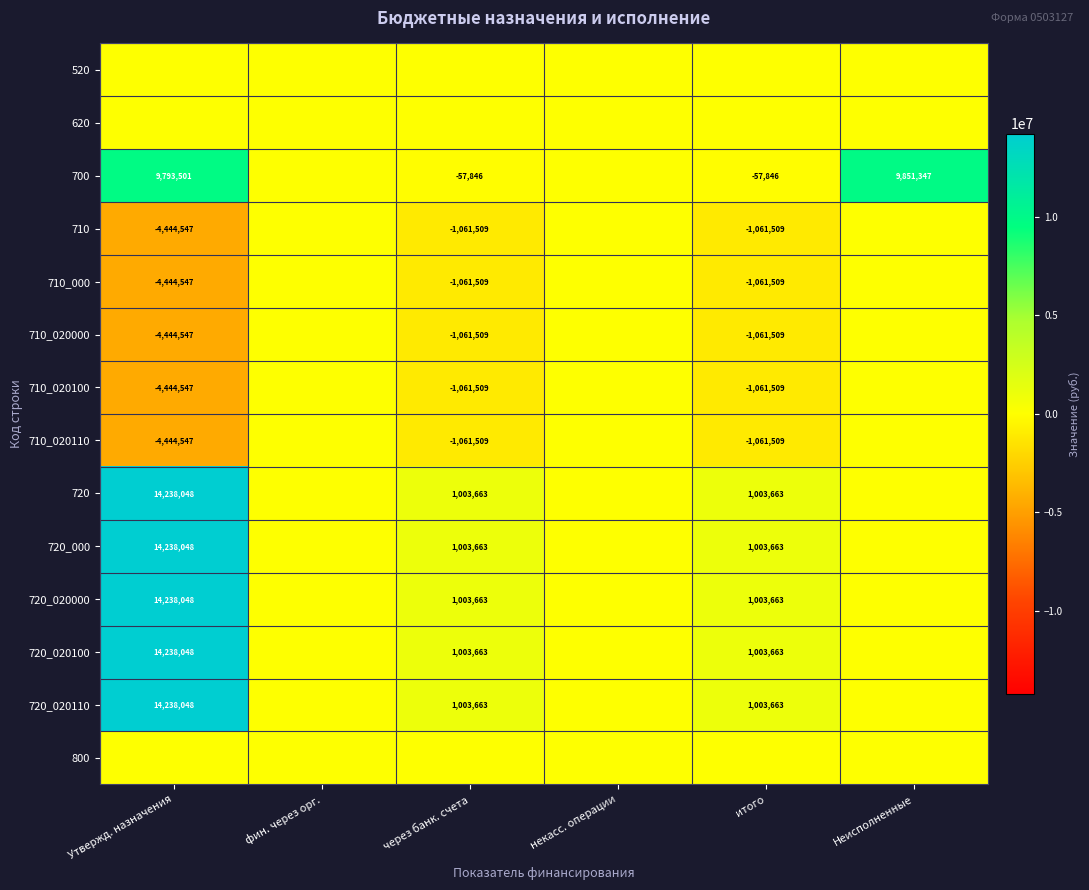

Is it true that 710 equals -7353925 at Утвержд. назначения?

False